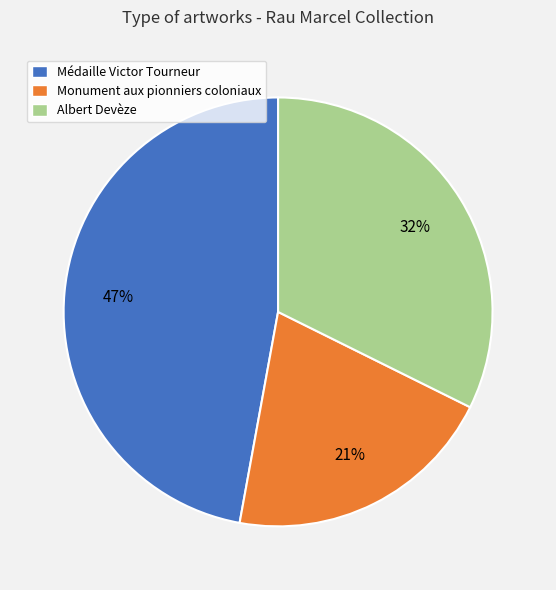

What is the largest slice in the pie chart?

Médaille Victor Tourneur